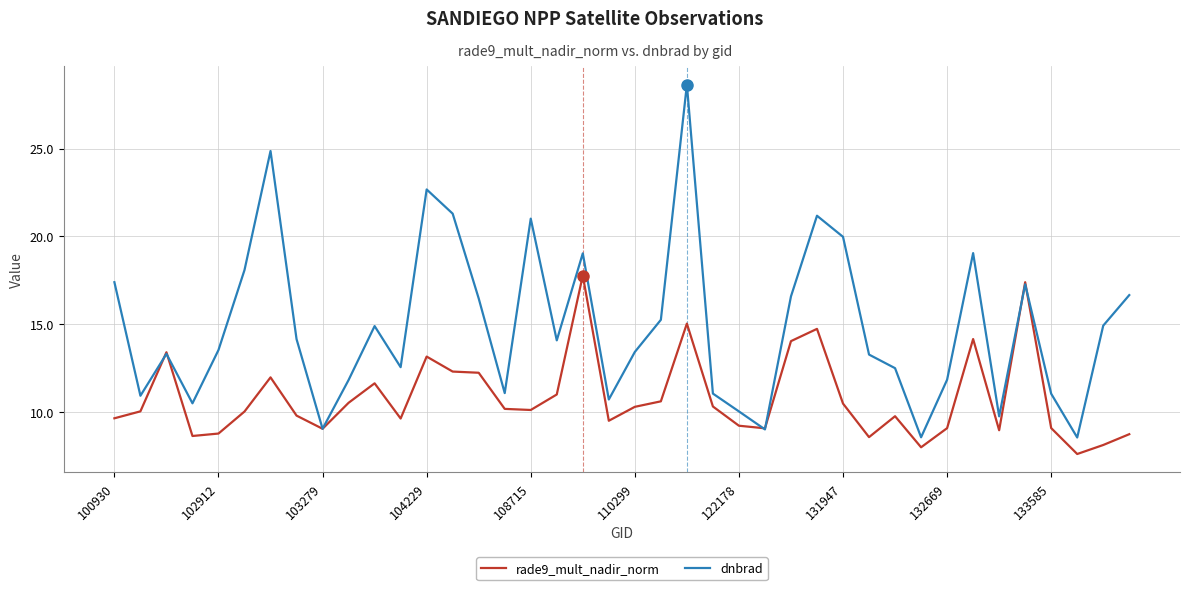

Which series has the widest spread of values?

dnbrad